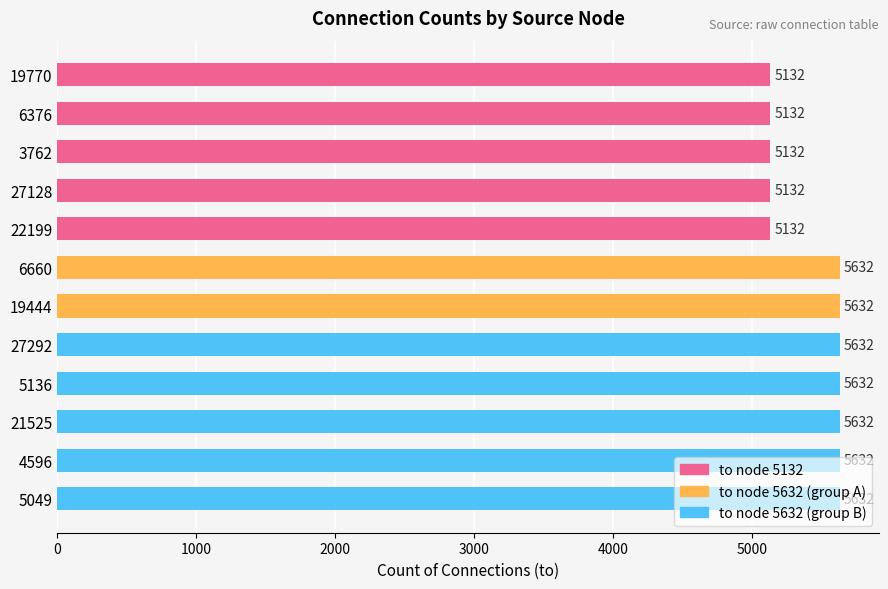

How many categories are shown in the chart?

12